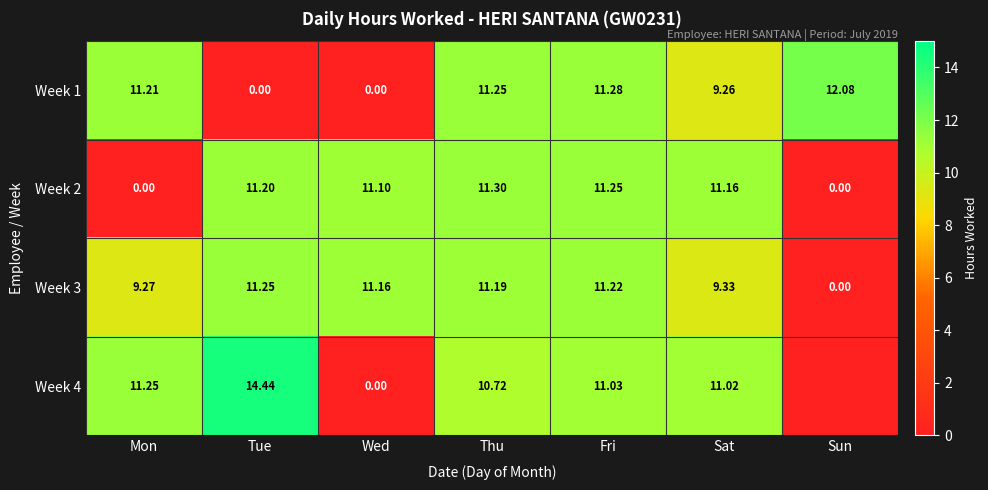

What is the difference between the highest and lowest values at Thu?

0.6